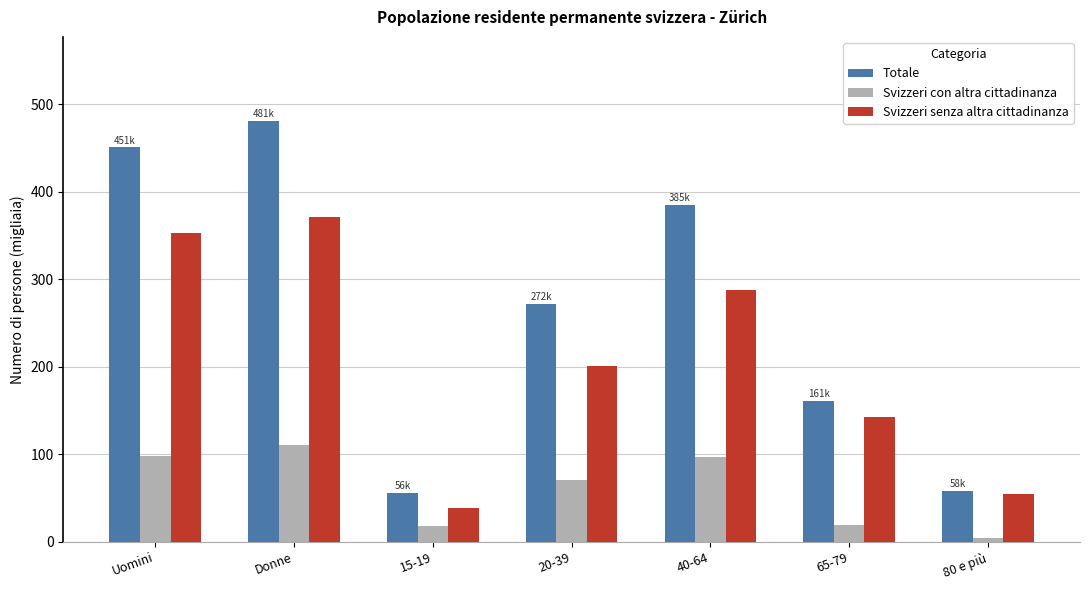

What is the label of the 1st bar from the left?

Uomini